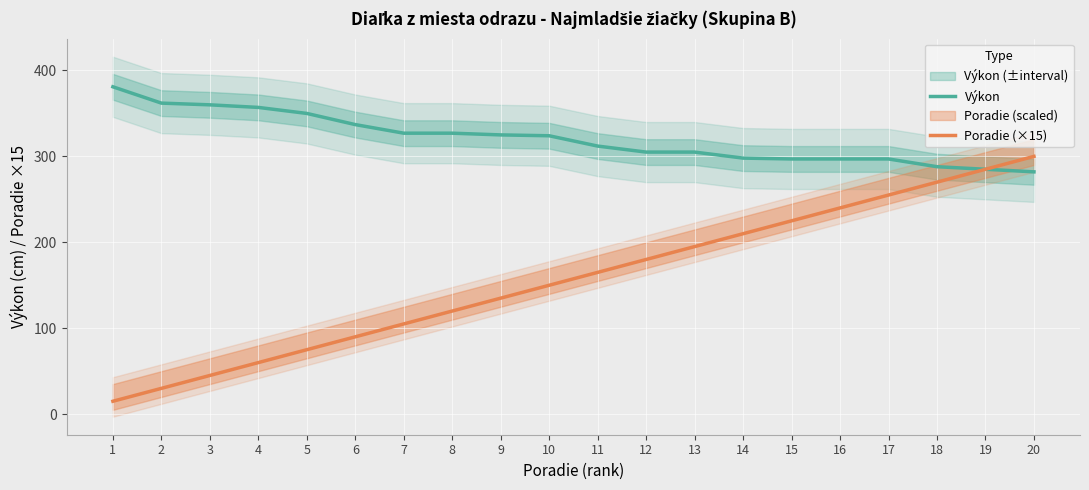

Reading left to right, transcribe all the data shown in this chart.

Výkon: 381	362	360	357	350	337	327	327	325	324	312	305	305	298	297	297	297	288	285	282
Poradie (×15): 15	30	45	60	75	90	105	120	135	150	165	180	195	210	225	240	255	270	285	300